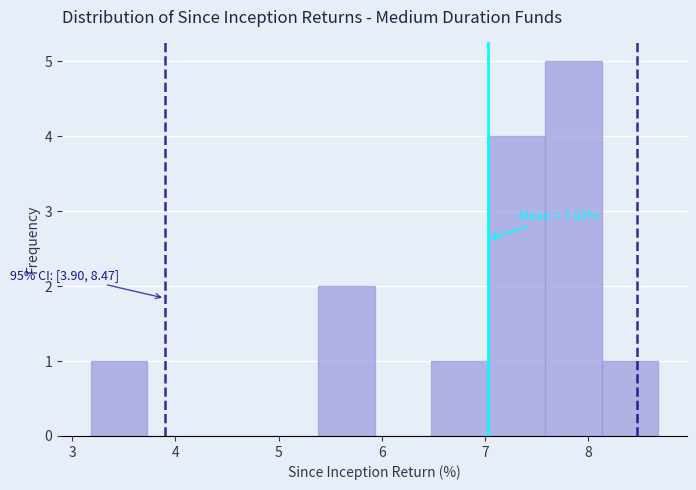

Over which range of the x-axis is the bar tallest?

7.6 to 8.1